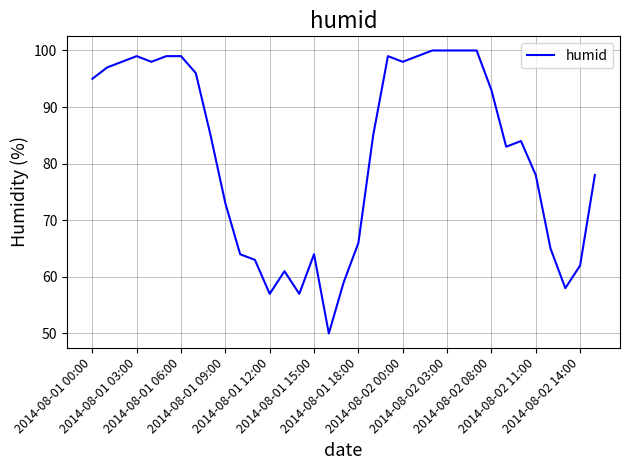

What is the minimum value shown in the chart?

50